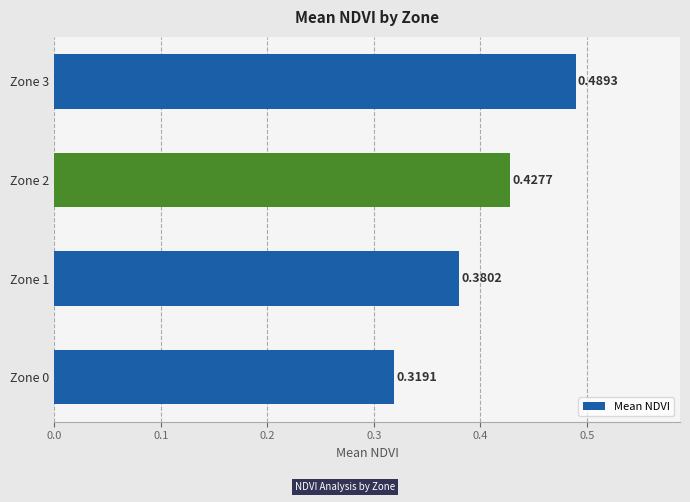

List the labels in order of value, smallest first.

Zone 0, Zone 1, Zone 2, Zone 3